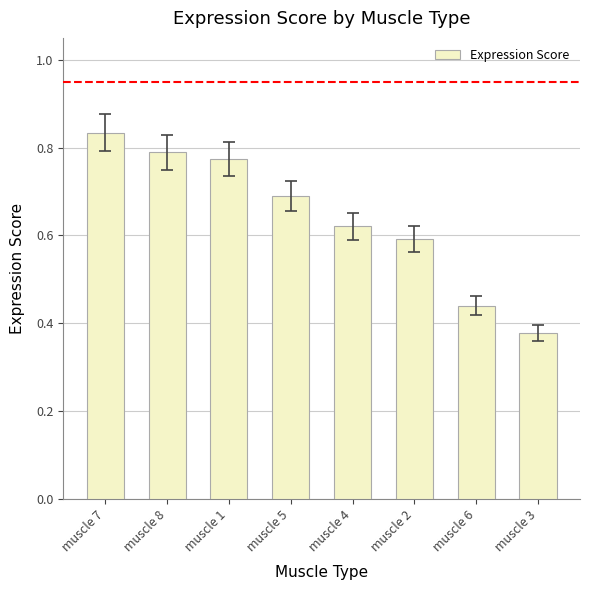

List the labels in order of value, smallest first.

muscle 3, muscle 6, muscle 2, muscle 4, muscle 5, muscle 1, muscle 8, muscle 7